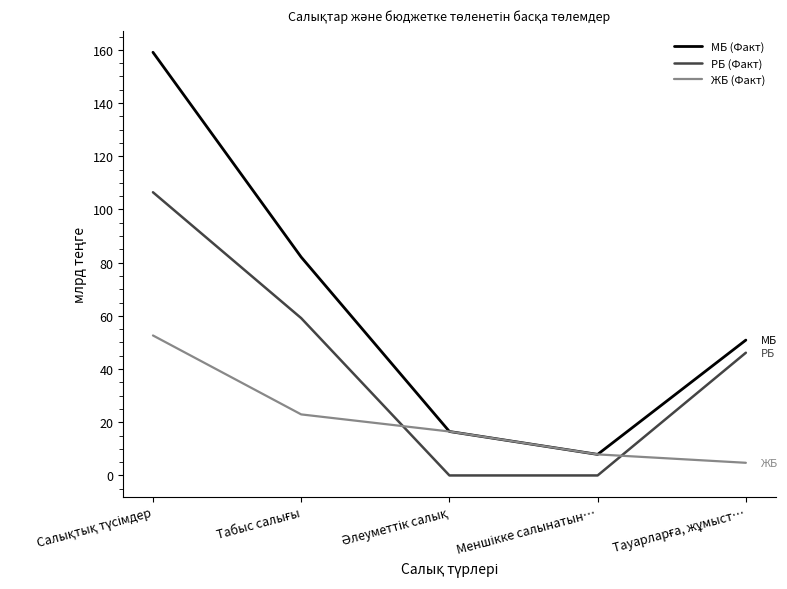

Reading left to right, transcribe all the data shown in this chart.

МБ (Факт): 159.1	82.1	16.5	7.9	50.9
РБ (Факт): 106.5	59.1	0.0	0.0	46.1
ЖБ (Факт): 52.6	22.9	16.5	7.9	4.8